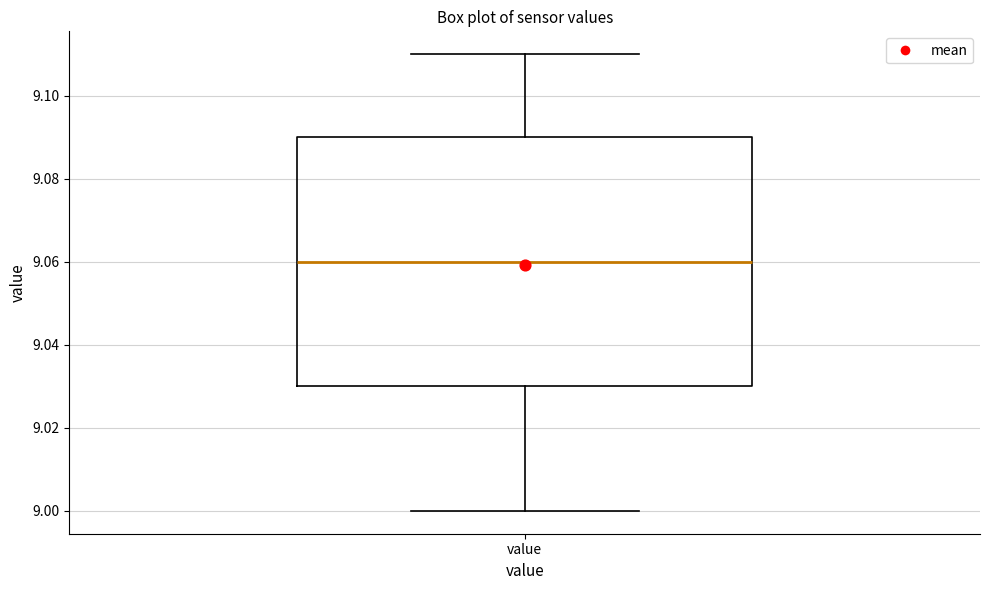

Read this box plot against the y-axis: the position of the median line, the range covered by the box, and the ends of both whiskers. The values are not printed on the chart, so give them approximately, as read against the axis.

median 9.06, box 9.03 to 9.09, whiskers 9.00 to 9.11